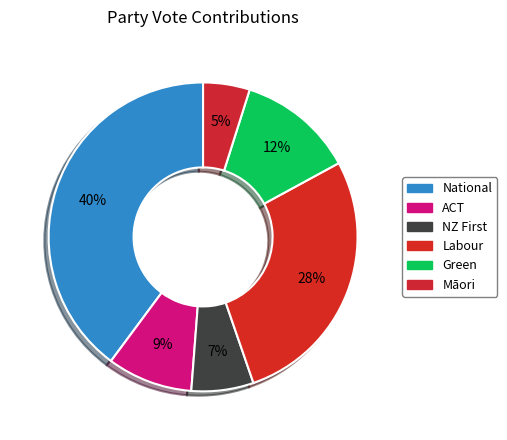

Count the number of slices in the pie.

6